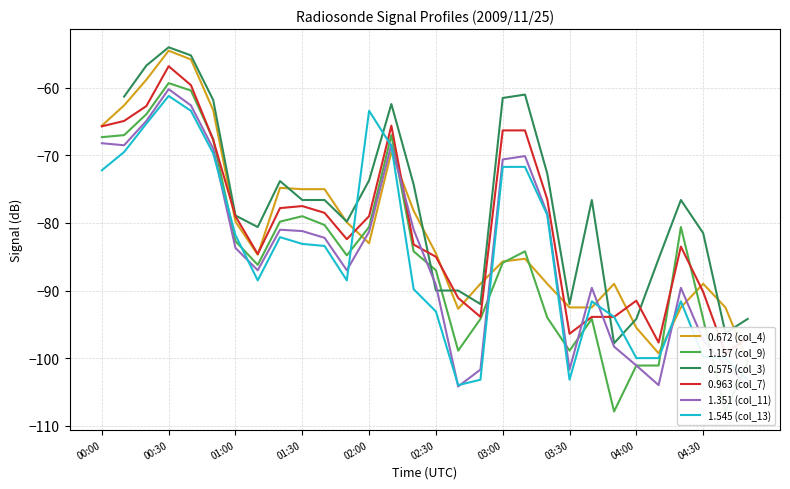

What is the minimum value for 1.545 (col_13)?

-104.0